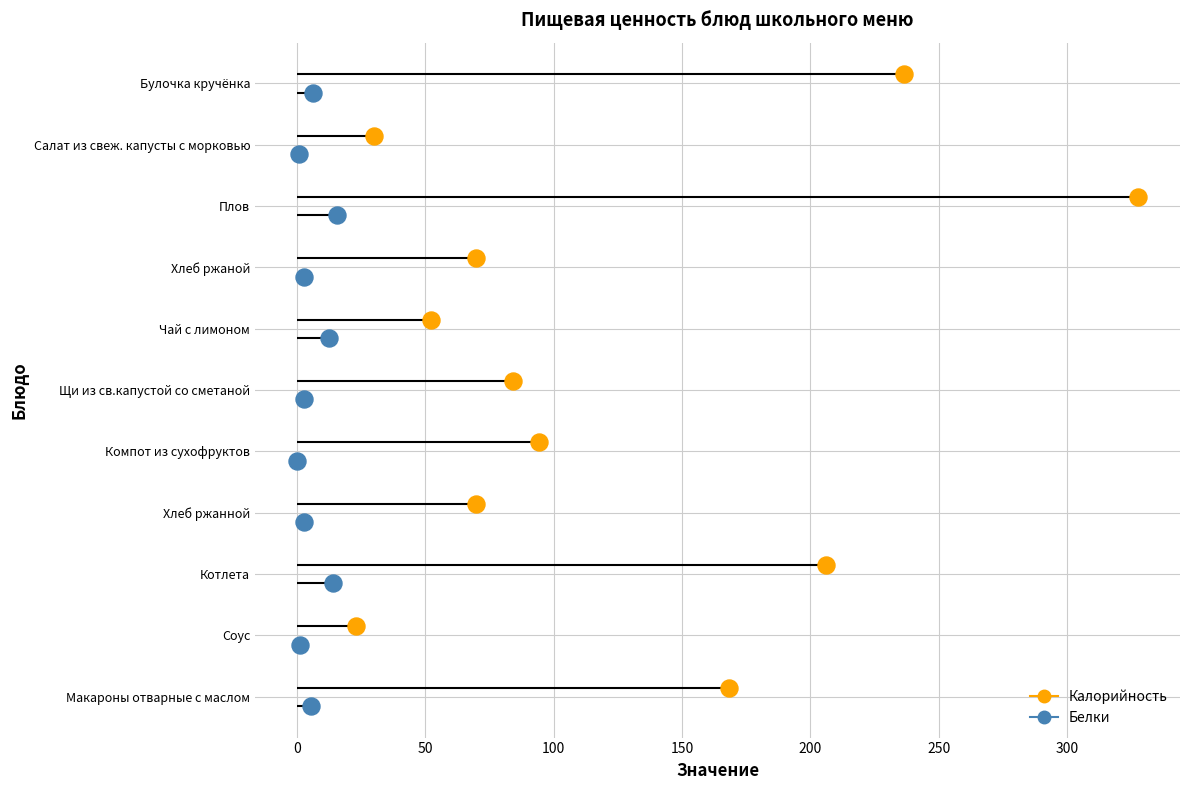

Which series reaches the minimum Y coordinate?

Белки